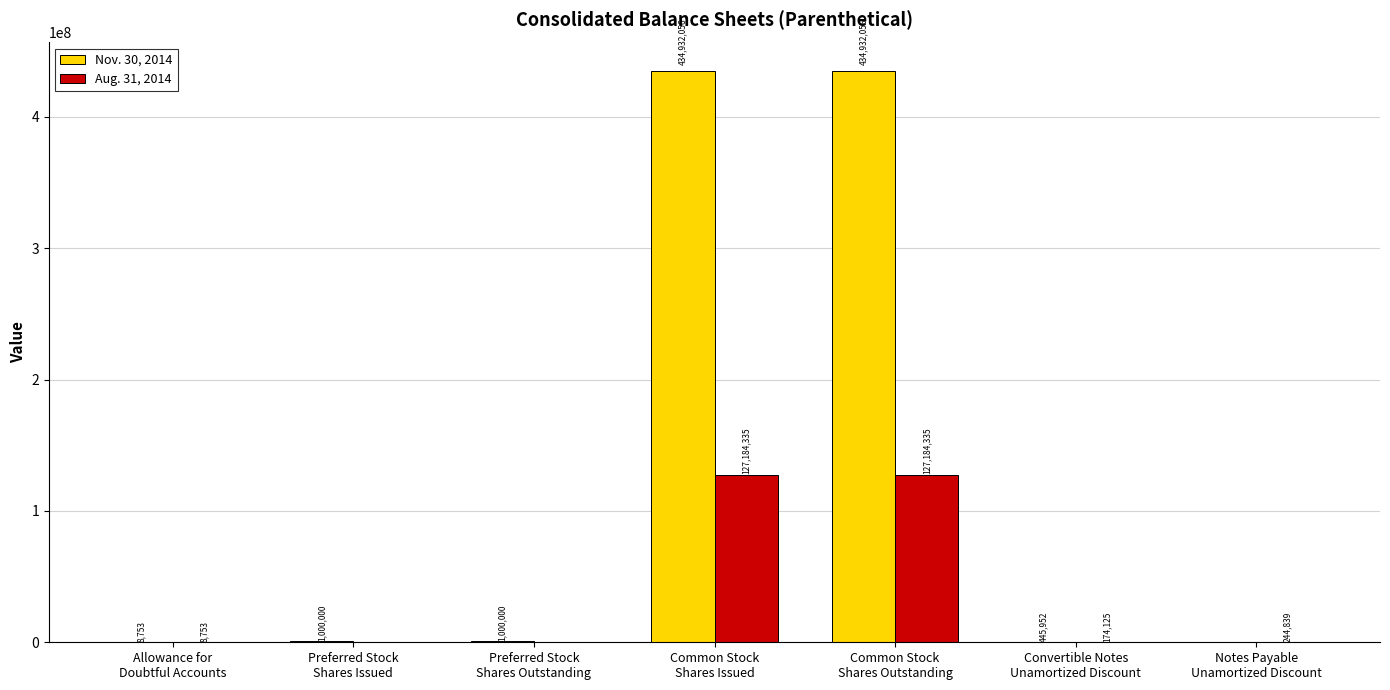

What is the spread (max minus min) of values at Common Stock
Shares Issued?

307747721